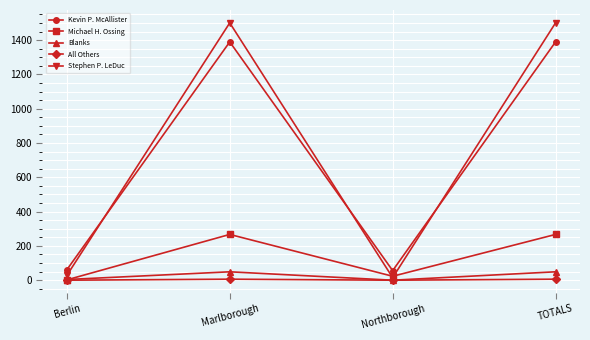

What is the sum of the Stephen P. LeDuc values at Marlborough and Berlin?

1529